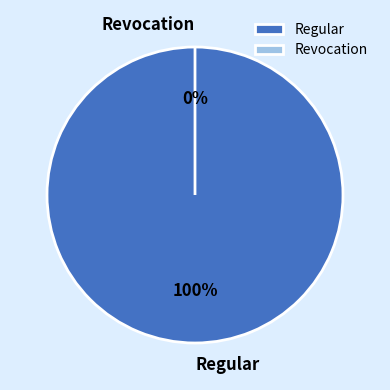

Does any single category account for the majority?

Yes